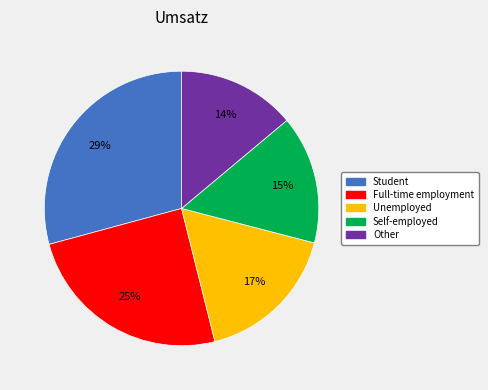

Rank the categories by value from highest to lowest.

Student, Full-time employment, Unemployed, Self-employed, Other